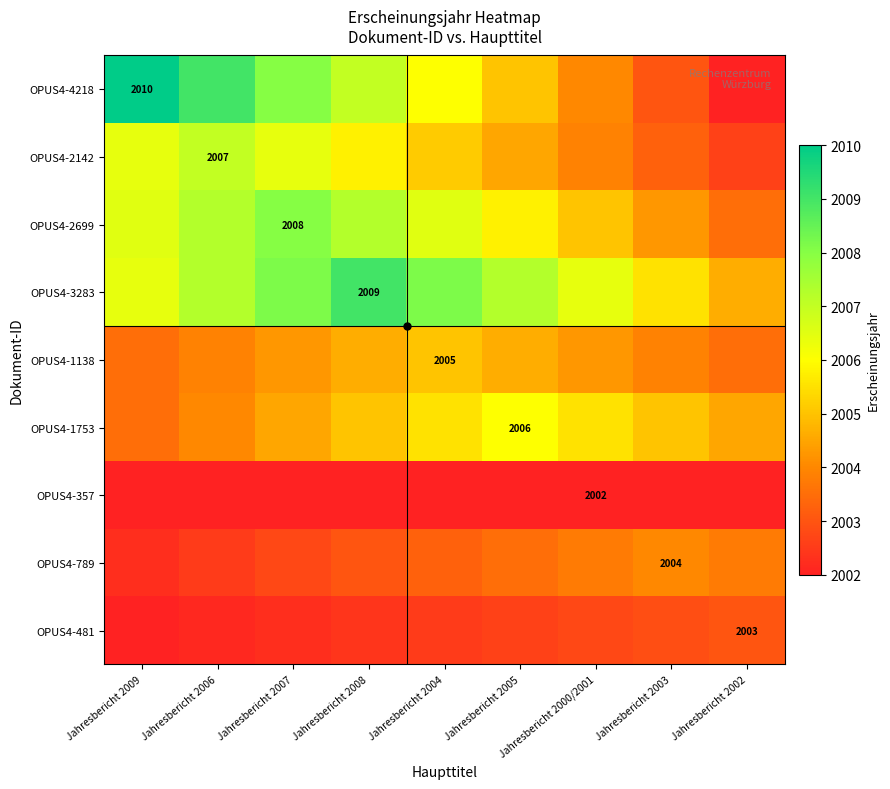

Is the value of OPUS4-3283 at Jahresbericht 2008 greater than the value of OPUS4-2142 at Jahresbericht 2003?

Yes